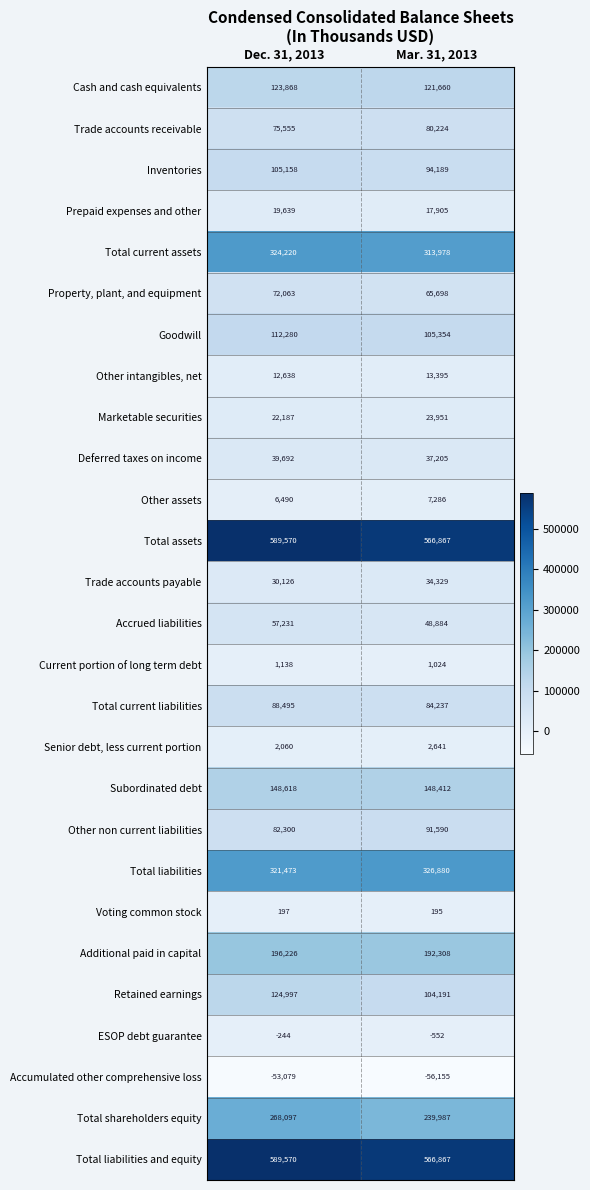

What is the minimum value shown in the chart?

-56155